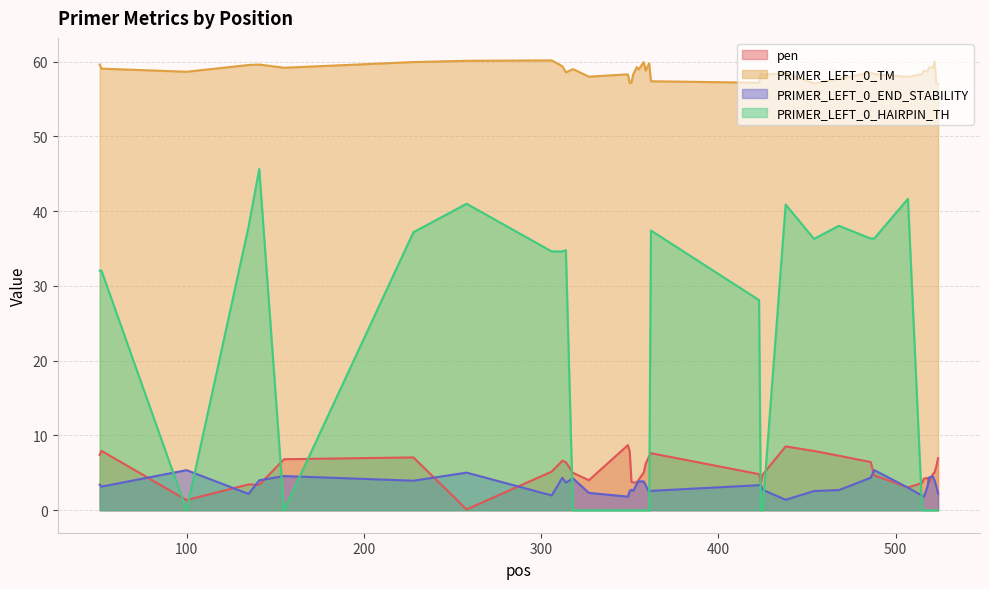

True or false: pen has more than 1 points higher than both neighbors.

True